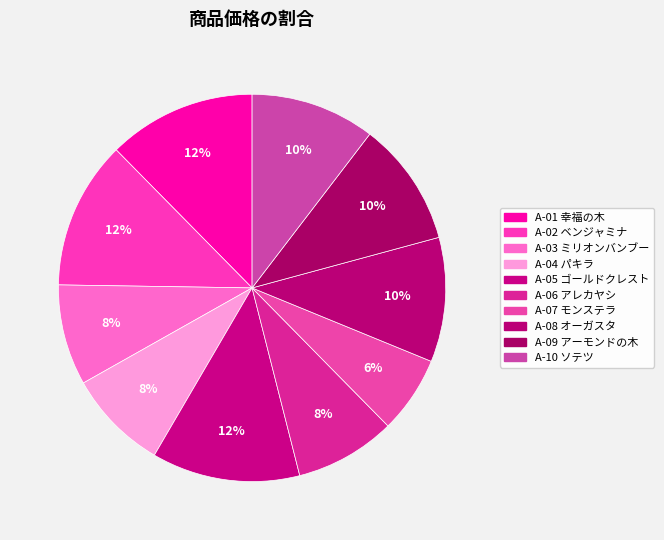

How many slices are in this pie chart?

10